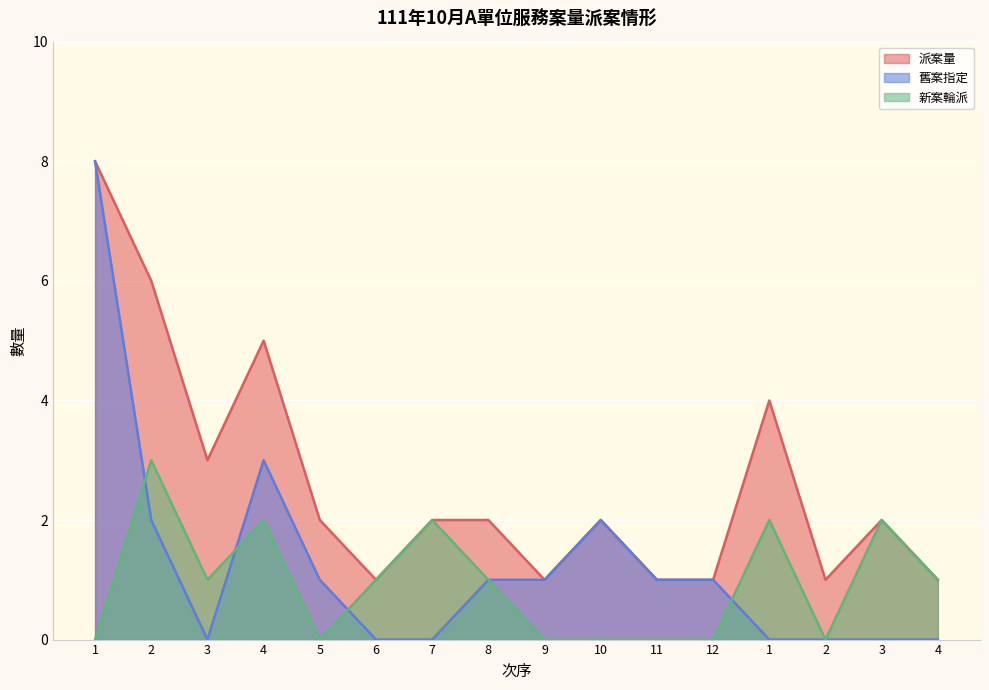

What is the difference between the highest and lowest values at 8?

1